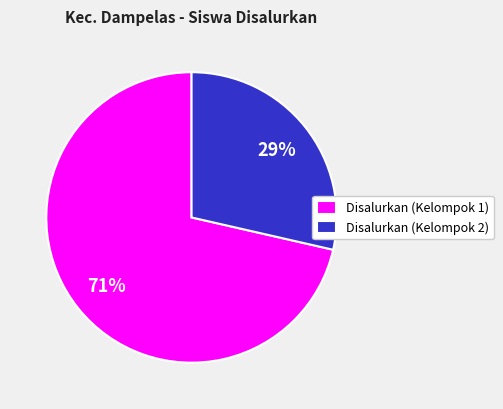

What is the smallest slice in the pie chart?

Disalurkan (Kelompok 2)